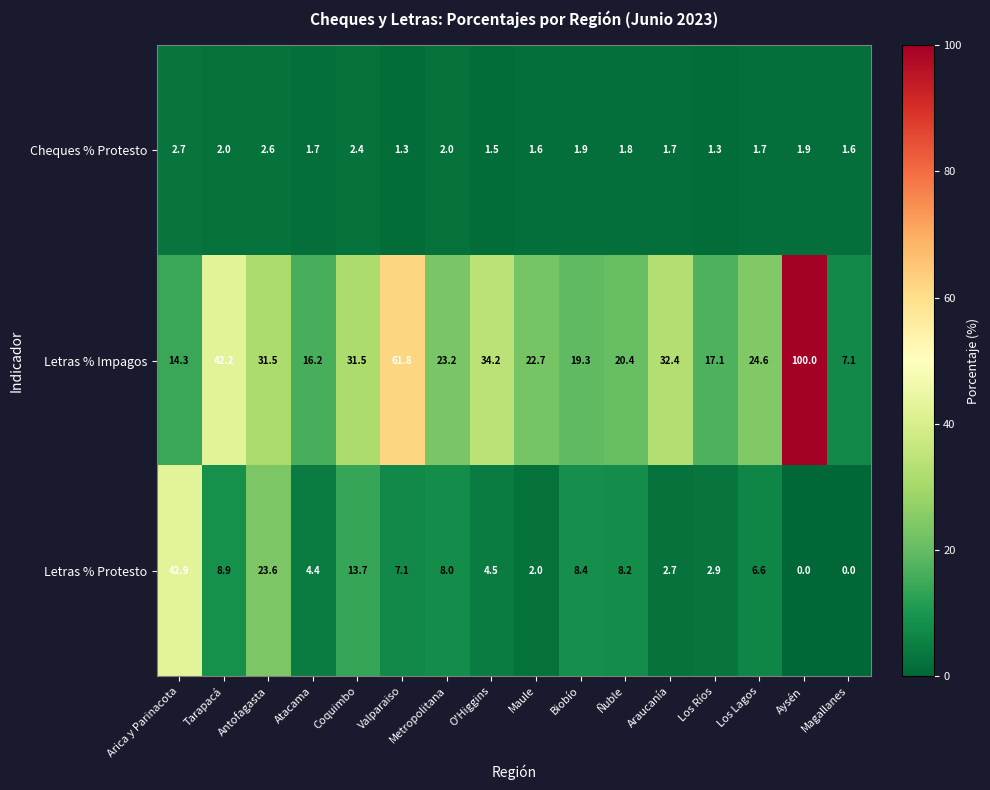

What is the spread (max minus min) of values at Araucanía?

30.7